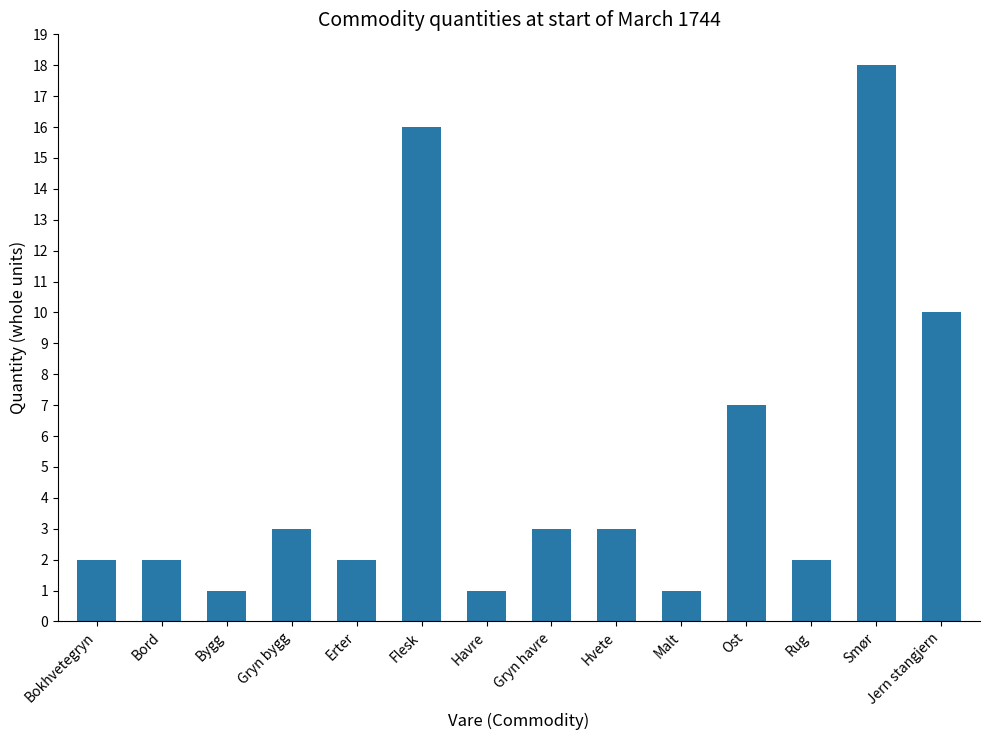

What is the sum of all values?

71